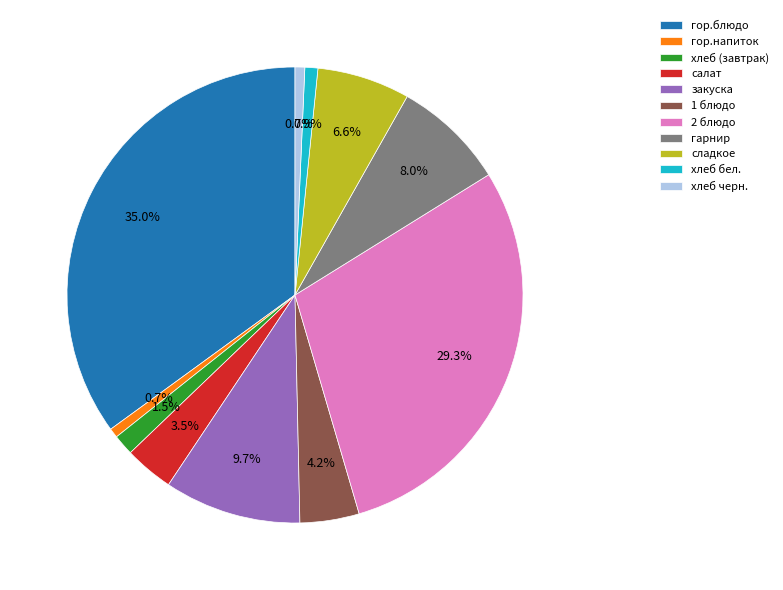

Which slice is the largest?

гор.блюдо